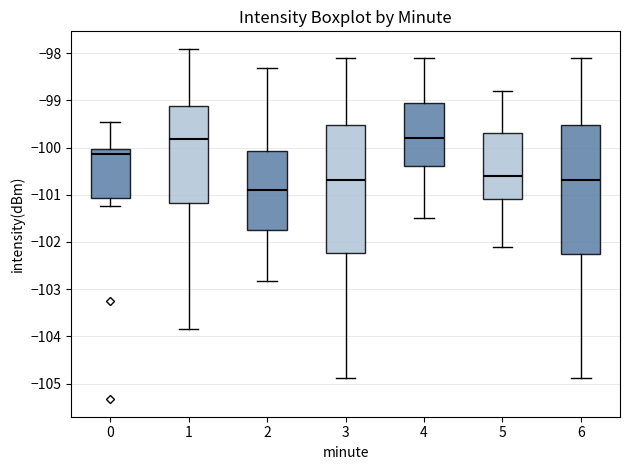

Reading left to right, transcribe this box plot: for each box, give where its median line is, the range the box spans, and where its two whiskers end, as read against the y-axis. The values are not printed on the chart, so give them approximately, as read against the axis.

0: median -100.1, box -101.1 to -100.0, whiskers -101.2 to -99.5
1: median -99.8, box -101.2 to -99.1, whiskers -103.8 to -97.9
2: median -100.9, box -101.7 to -100.1, whiskers -102.8 to -98.3
3: median -100.7, box -102.2 to -99.5, whiskers -104.9 to -98.1
4: median -99.8, box -100.4 to -99.0, whiskers -101.5 to -98.1
5: median -100.6, box -101.1 to -99.7, whiskers -102.1 to -98.8
6: median -100.7, box -102.2 to -99.5, whiskers -104.9 to -98.1